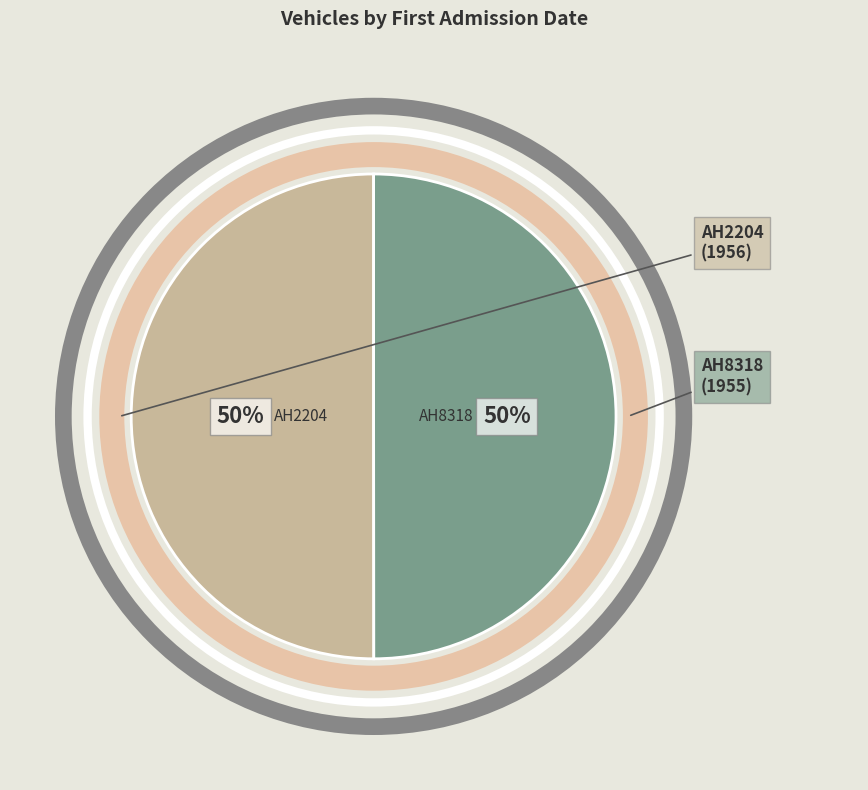

To the nearest percent, what is the average slice percentage?

50%